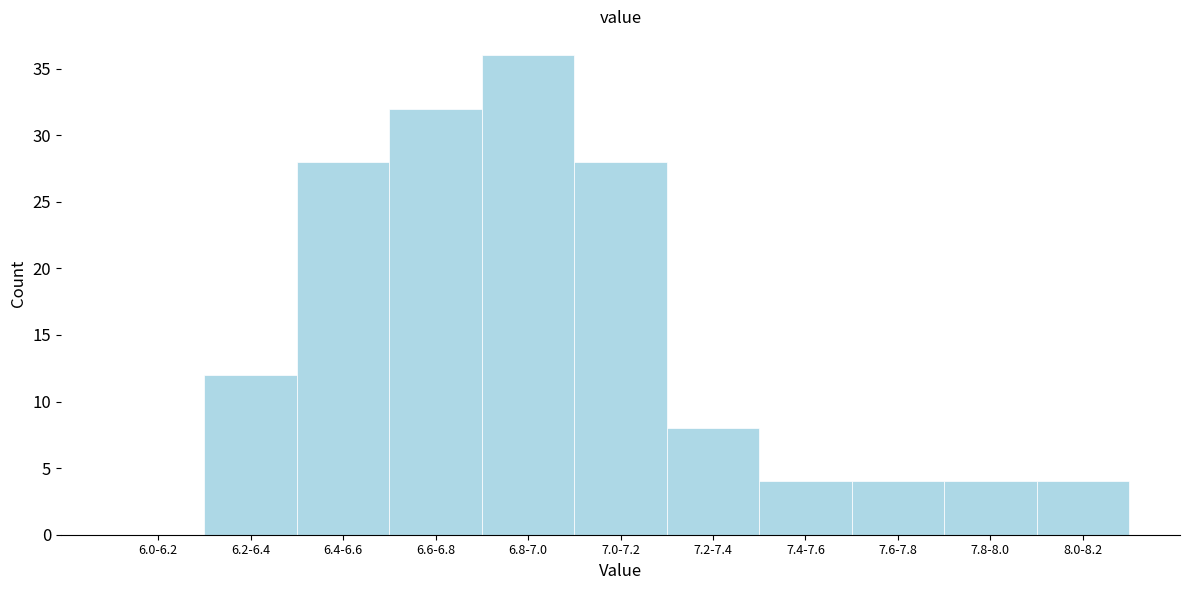

Reading left to right, what are all the values shown in this chart?

6.0-6.2=0	6.2-6.4=12	6.4-6.6=28	6.6-6.8=32	6.8-7.0=36	7.0-7.2=28	7.2-7.4=8	7.4-7.6=4	7.6-7.8=4	7.8-8.0=4	8.0-8.2=4